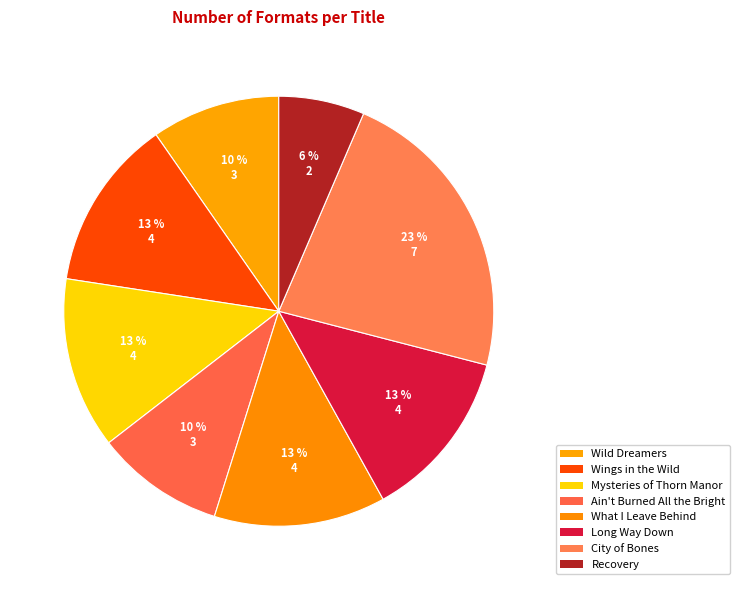

To the nearest percent, what is the combined percentage of What I Leave Behind and Recovery?

19%